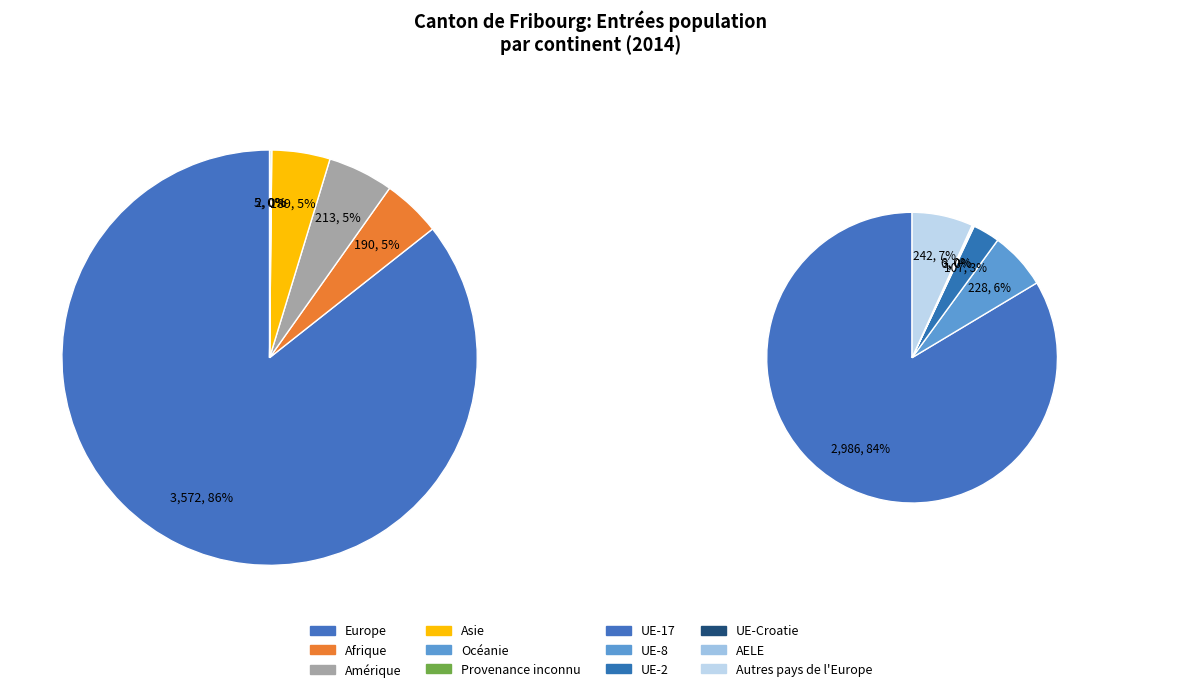

To the nearest percent, what is the average slice percentage?

17%